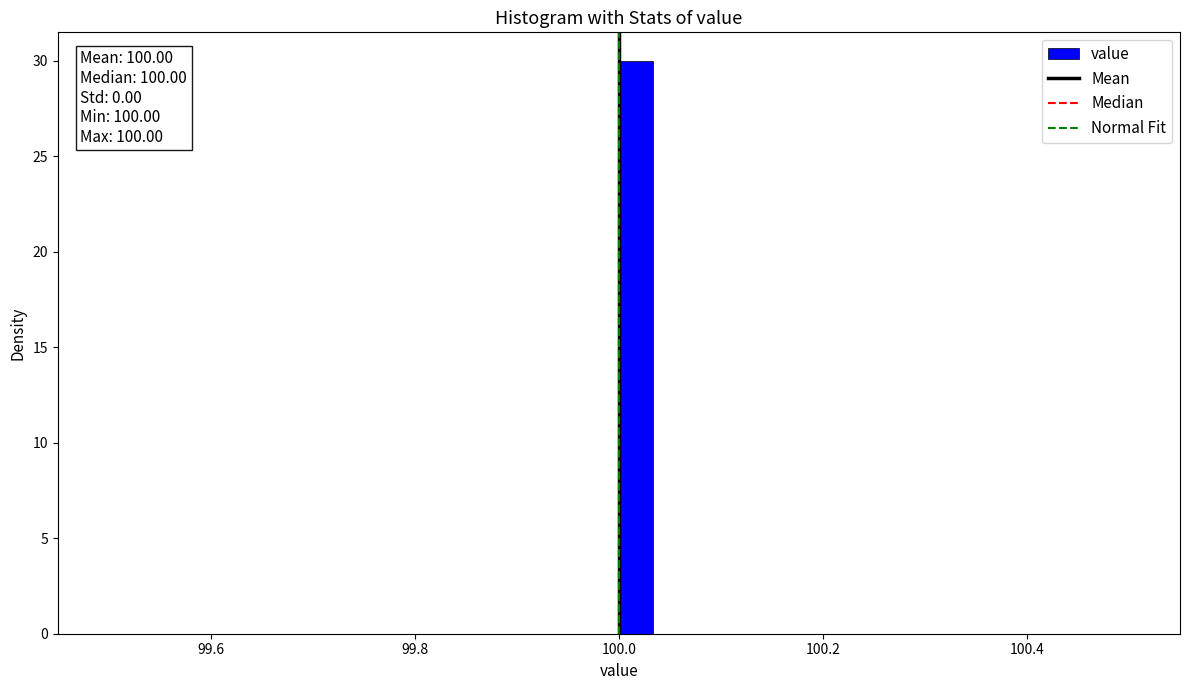

Read against the x-axis, roughly where is the centre of the tallest bar?

100.02